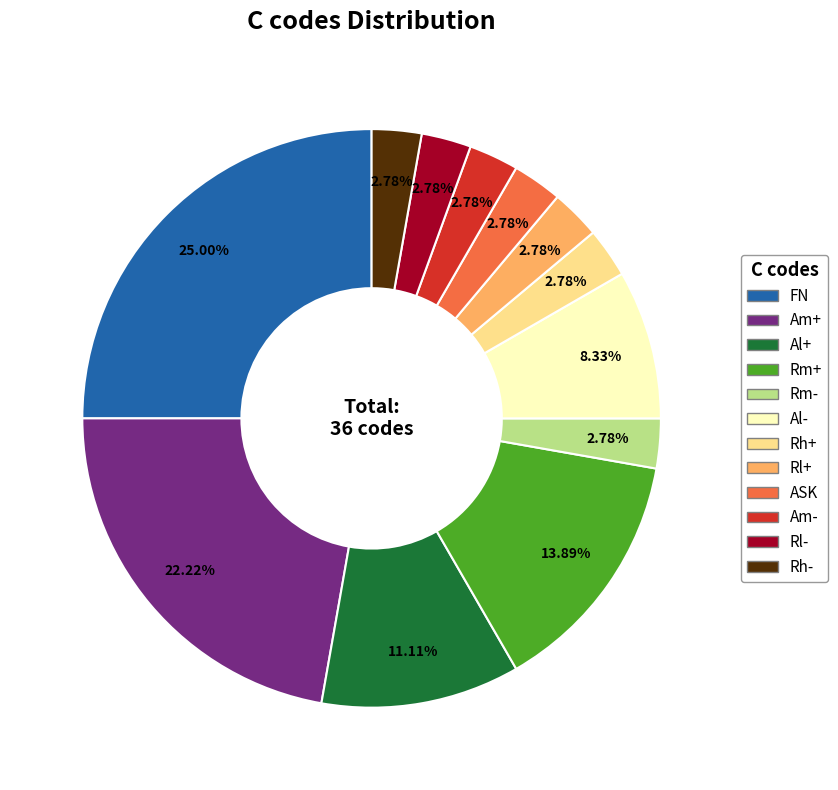

What percentage is the Al- slice, to the nearest percent?

8%